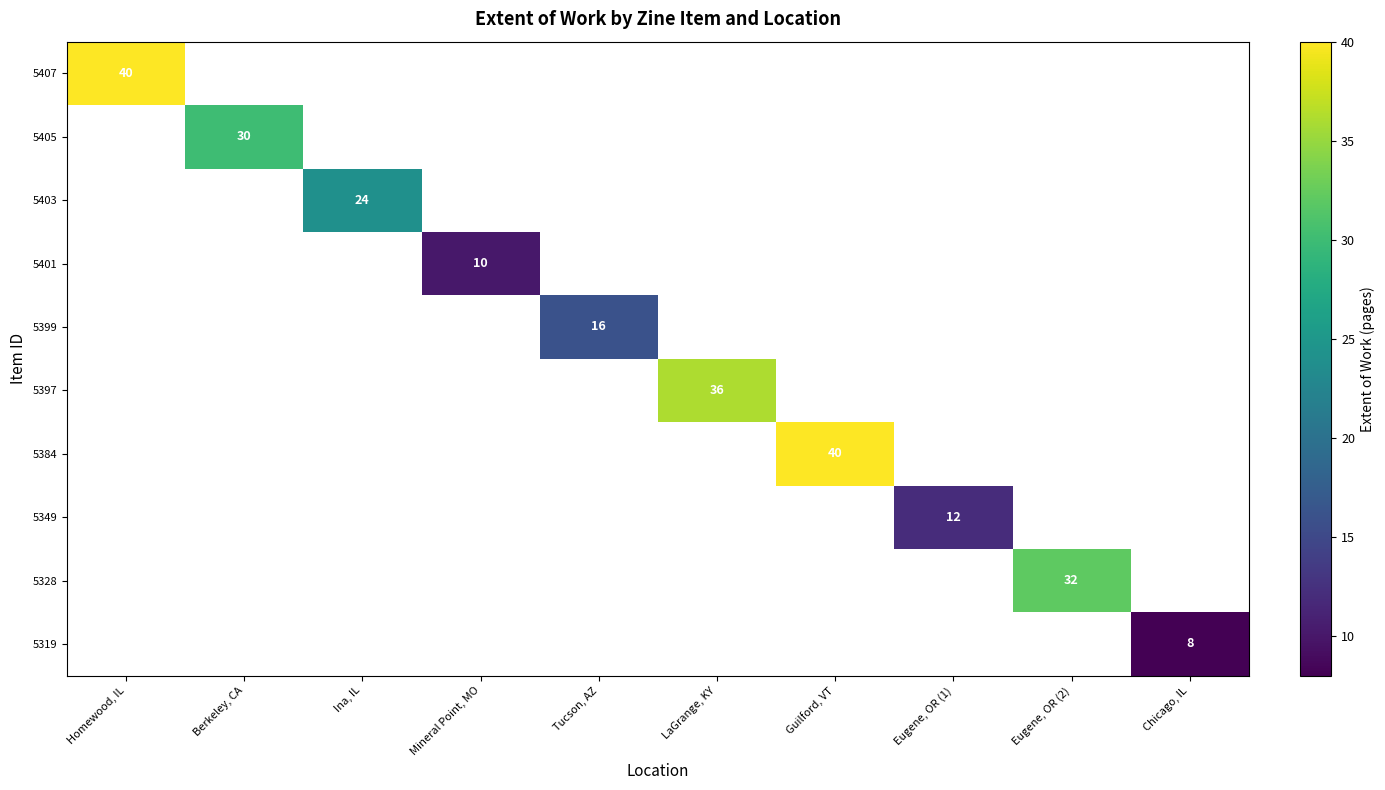

The value of 5349 at Eugene, OR (1) is 8. True or false?

False